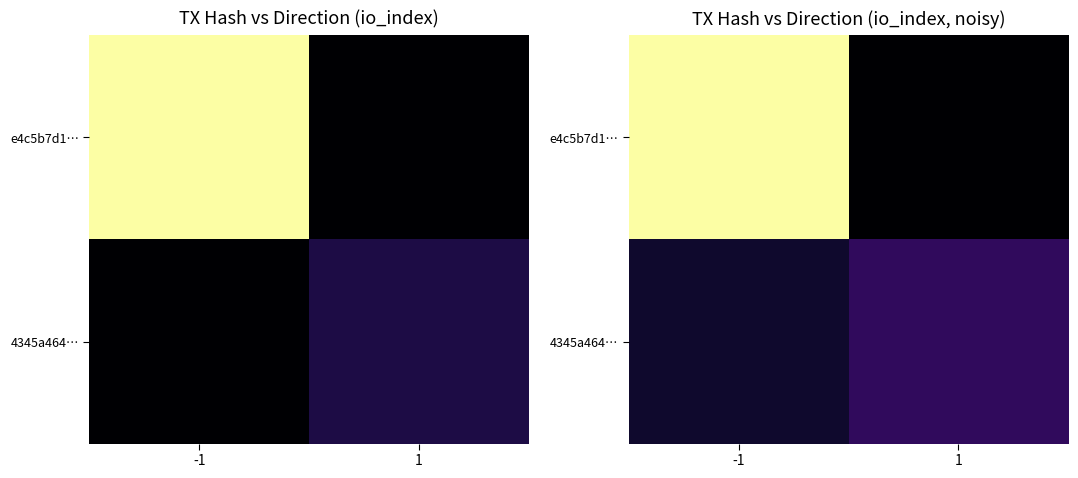

Which series has the largest total across all categories?

e4c5b7d1…